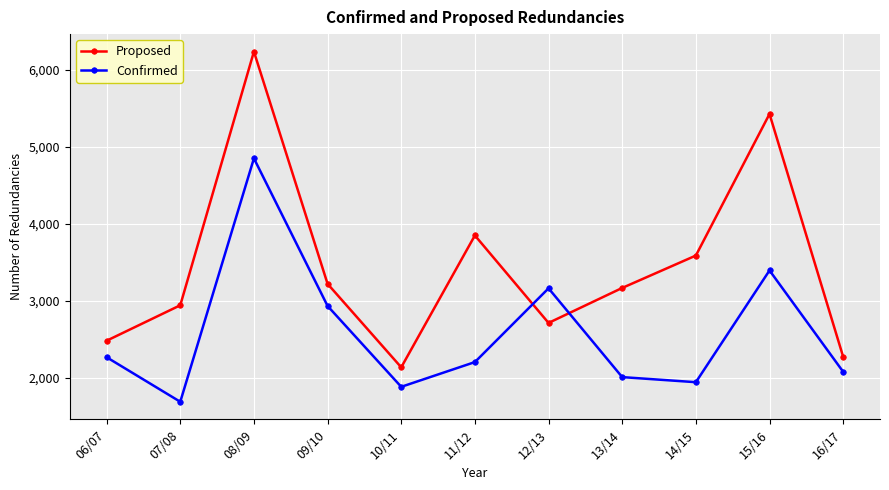

True or false: Confirmed has a value of 2264 at 08/09.

False